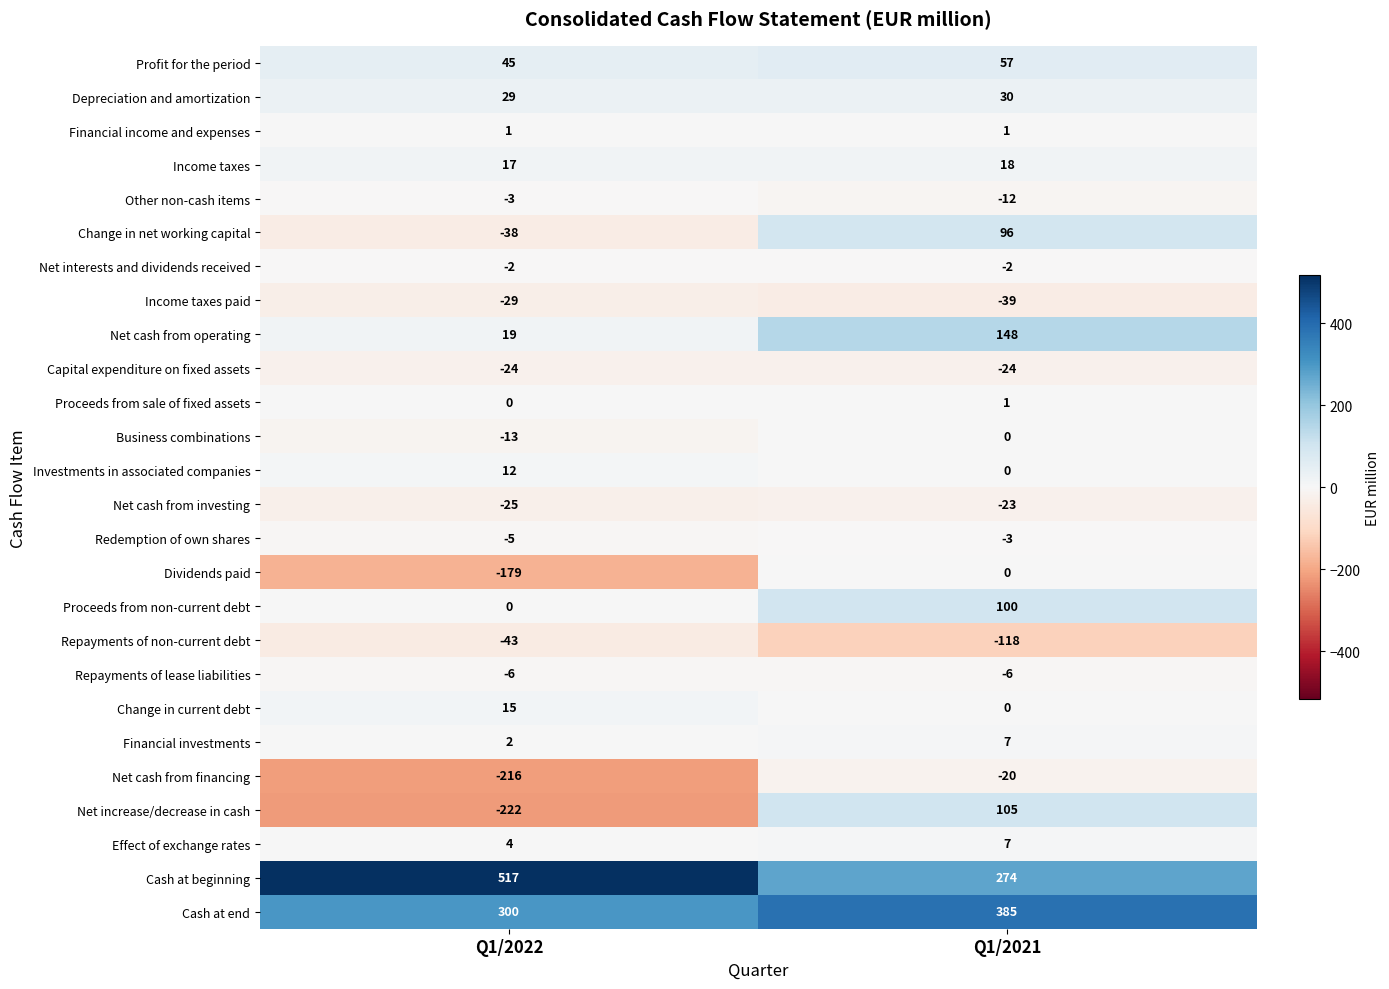

Rank the categories by Profit for the period value from lowest to highest.

Q1/2022, Q1/2021